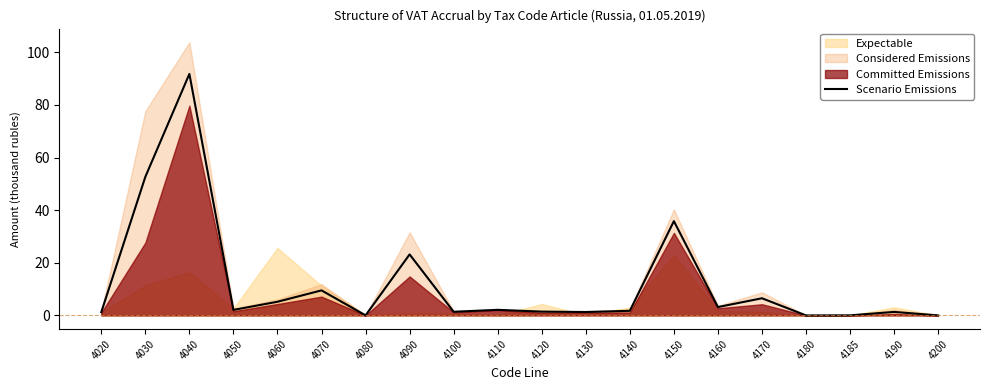

Rank the categories by value from lowest to highest.

4180, 4200, 4080, 4185, 4020, 4130, 4190, 4100, 4120, 4140, 4050, 4110, 4160, 4060, 4170, 4070, 4090, 4150, 4030, 4040